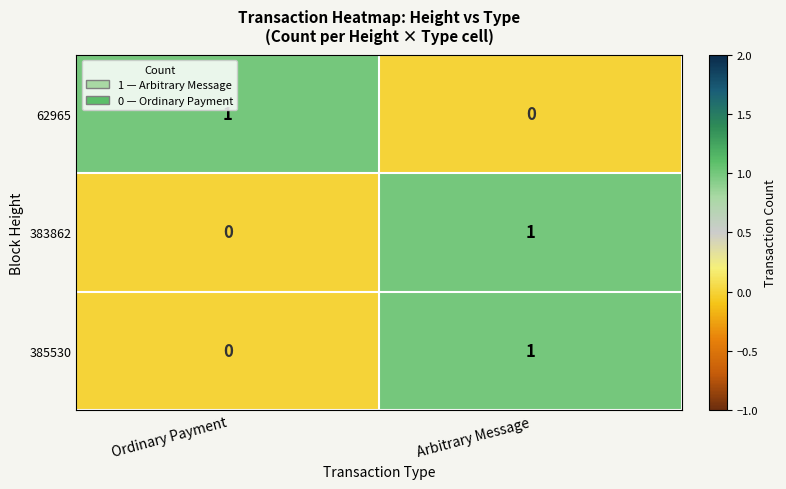

At which category is the sum across all series the highest?

Arbitrary Message